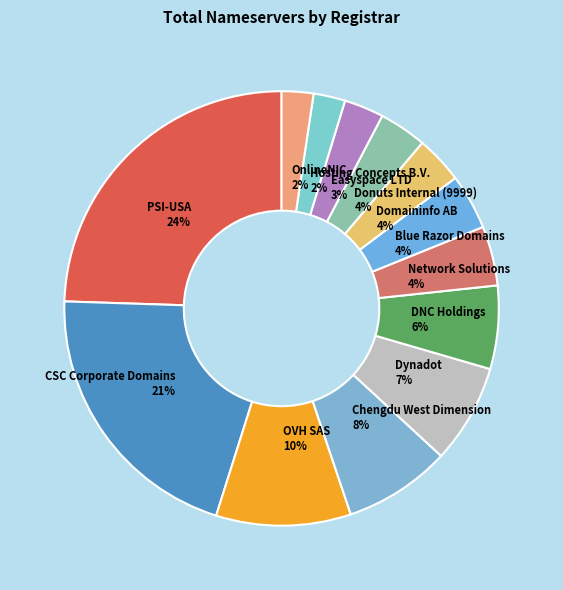

To the nearest percent, what is the combined percentage of Dynadot 7% and Donuts Internal (9999) 4%?

11%